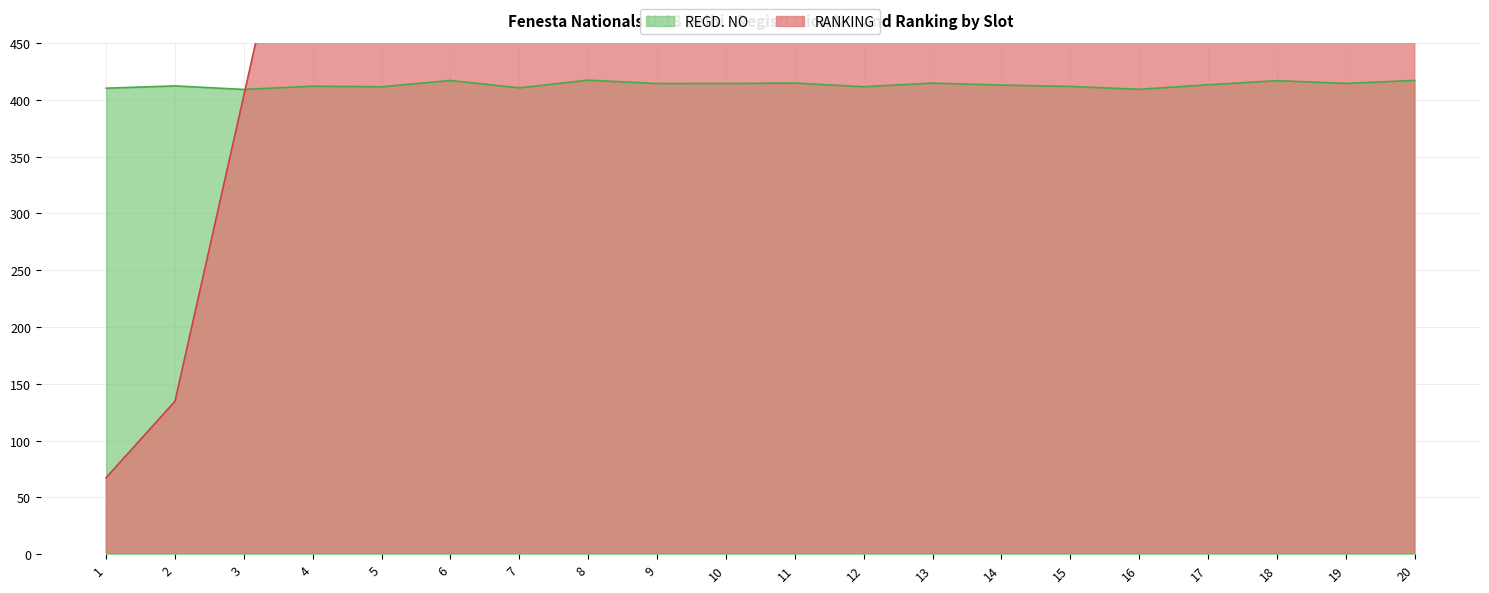

What is the difference between the maximum and minimum values in the REGD. NO series?

8.2